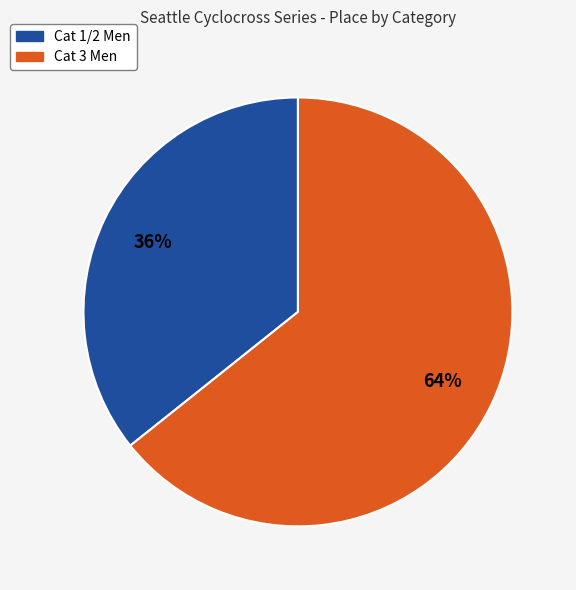

True or false: Cat 3 Men accounts for 55% of the total.

False